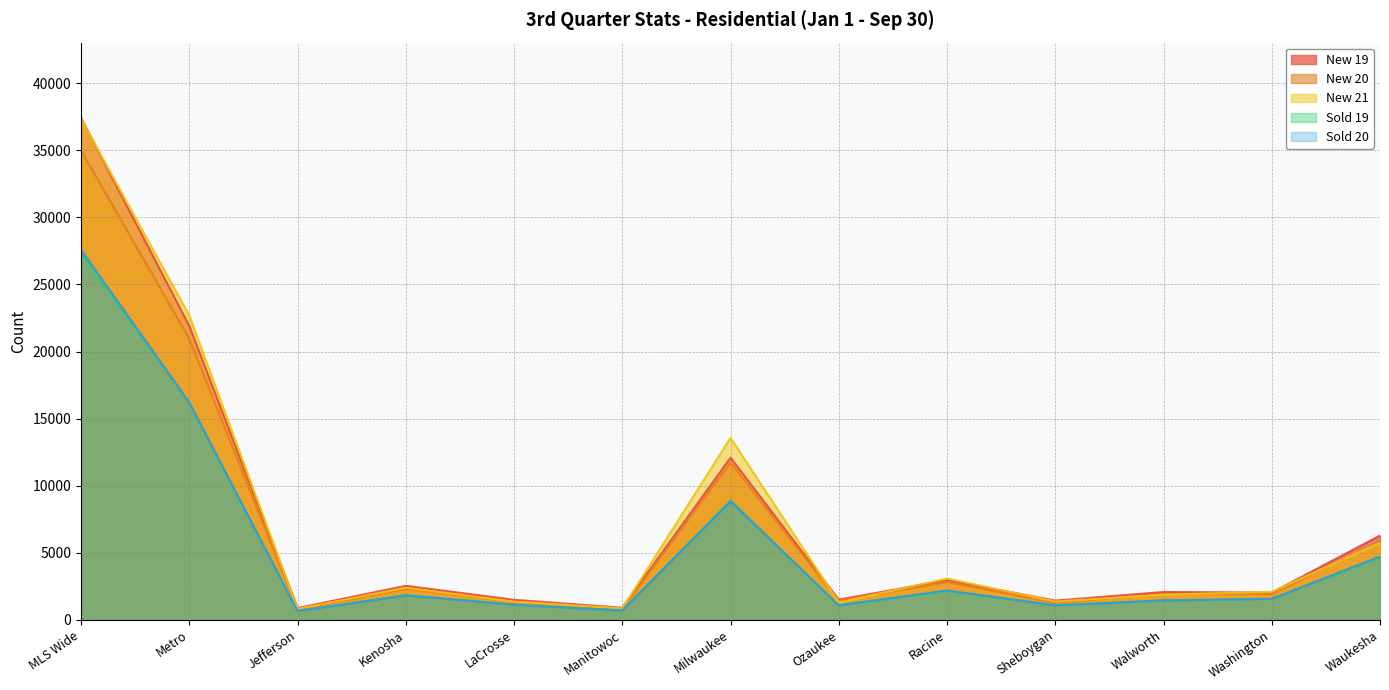

Rank the series at Jefferson from highest to lowest value.

New 19, New 21, New 20, Sold 20, Sold 19